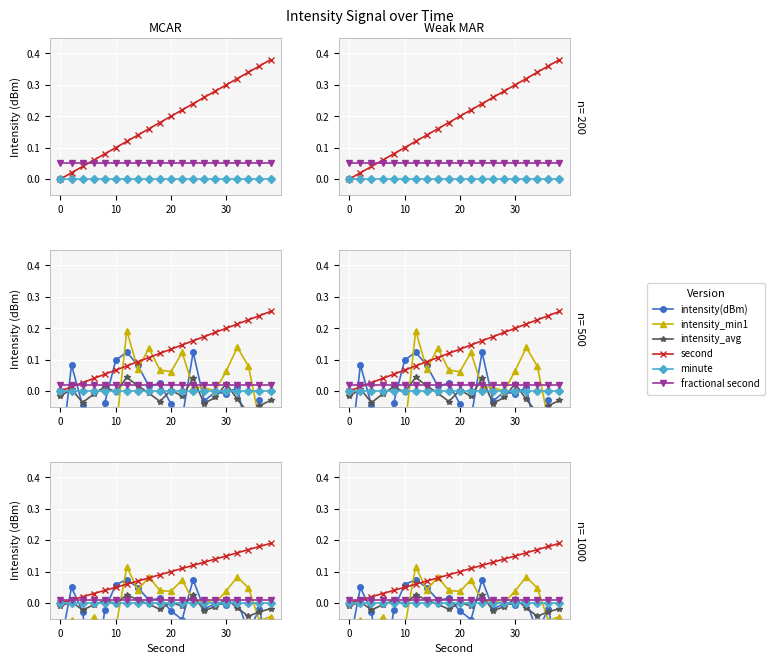

What is the minimum value shown in the chart?

-0.3